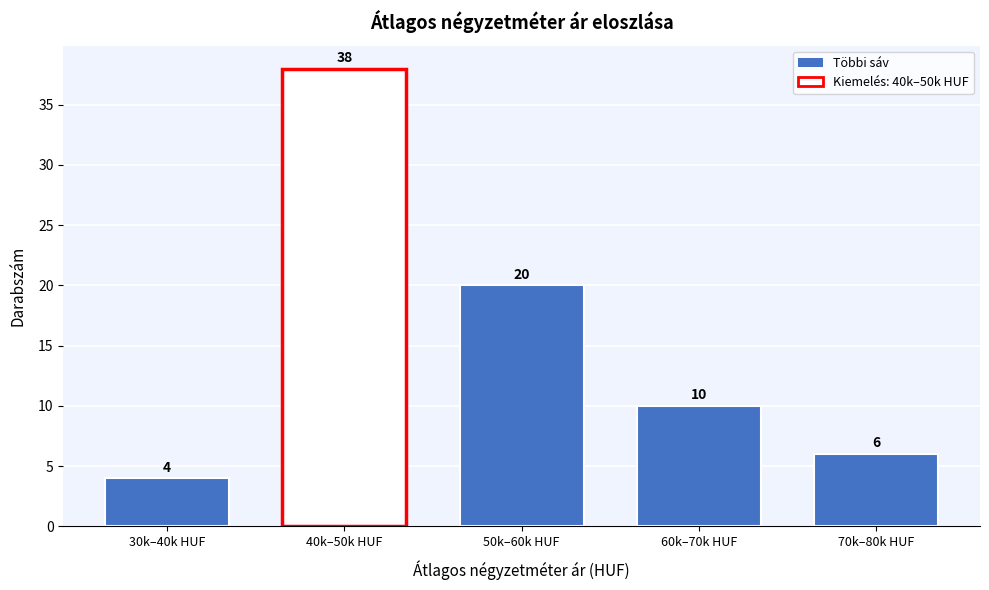

Reading left to right, transcribe all the data shown in this chart.

4	38	20	10	6